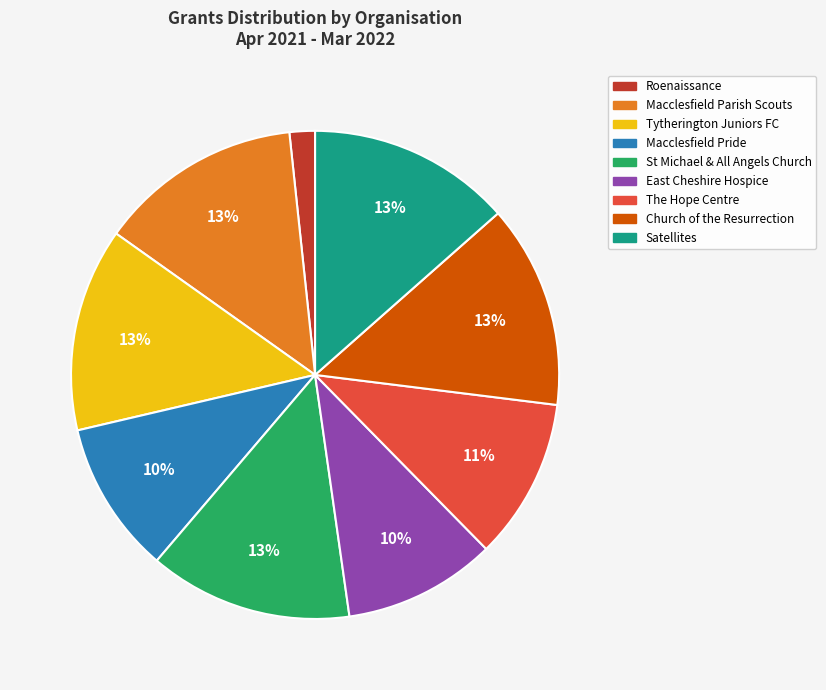

Do East Cheshire Hospice and Tytherington Juniors FC together represent more than half of the pie?

No